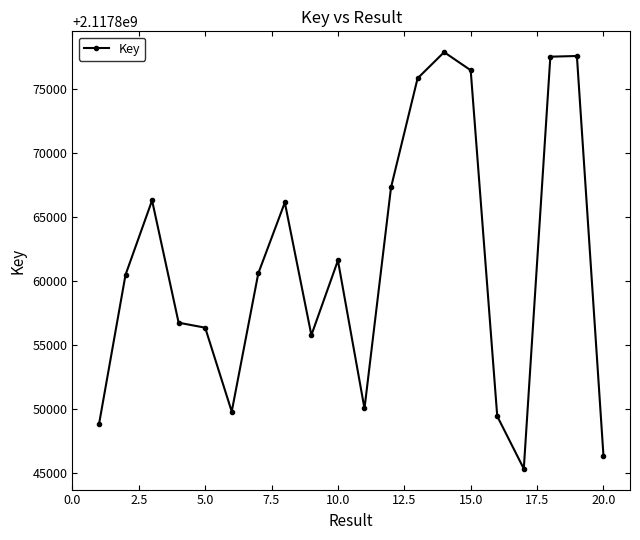

What is the value of the 7th point from the left?

2117860585